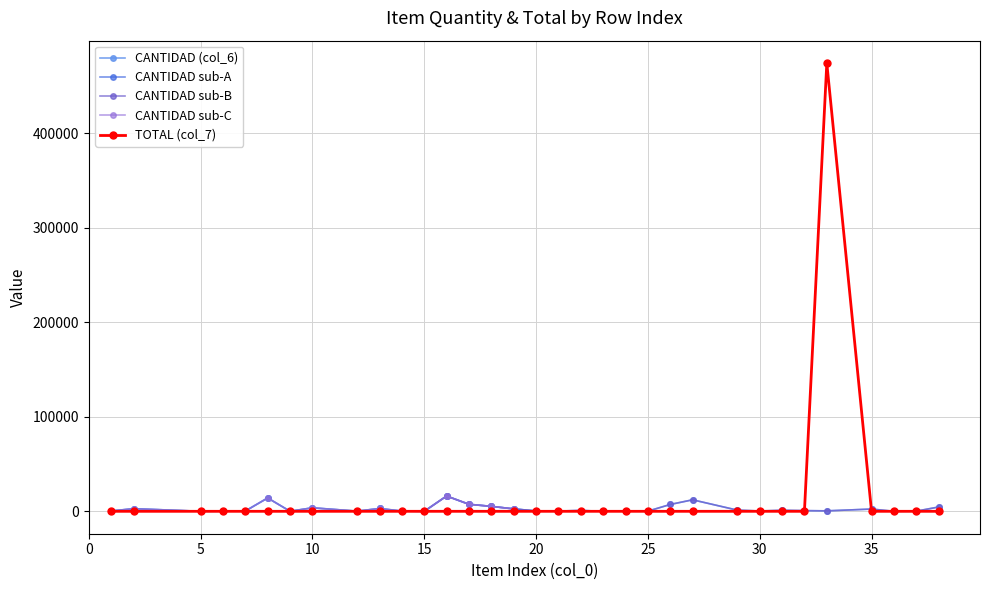

What is the average value of the CANTIDAD (col_6) series?

2694.6